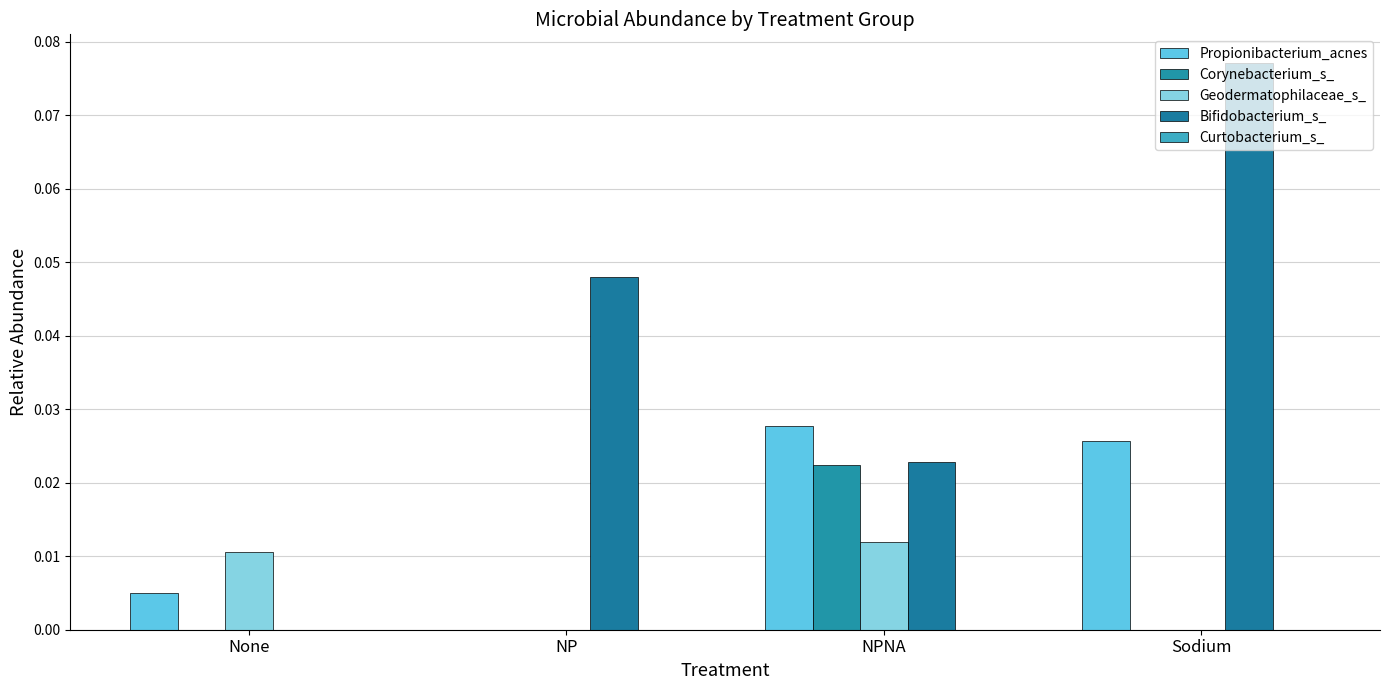

True or false: Corynebacterium_s_ has a value of -0.0 at Sodium.

False